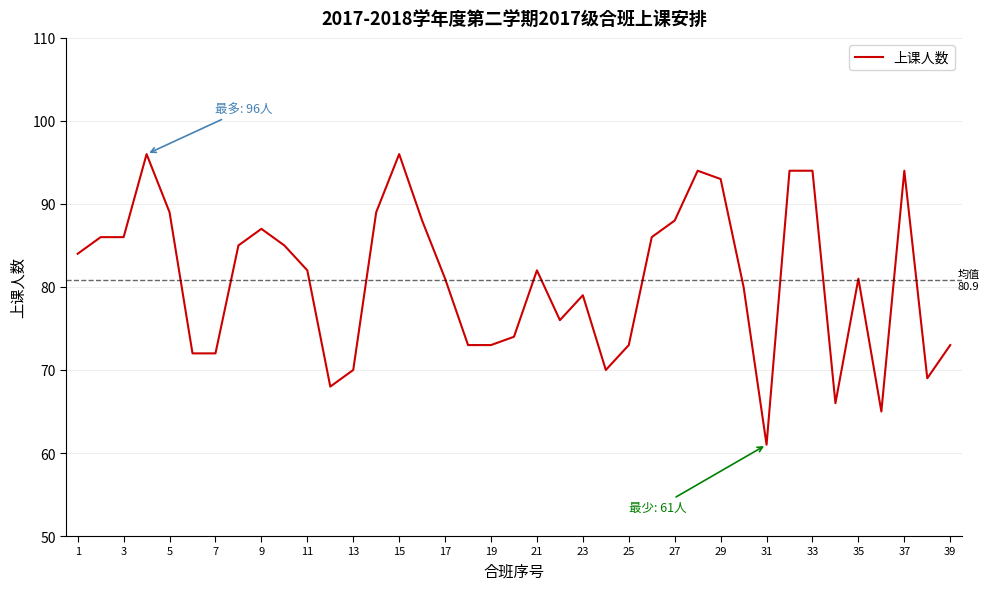

What is the greatest value displayed?

96